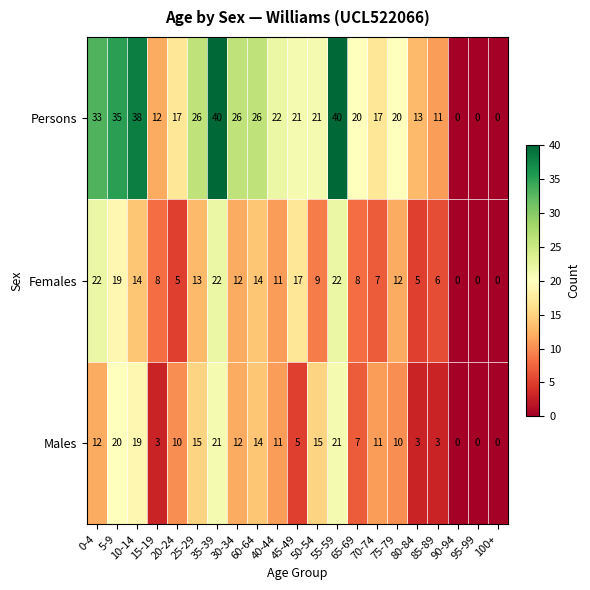

What is the spread (max minus min) of values at 70-74?

10